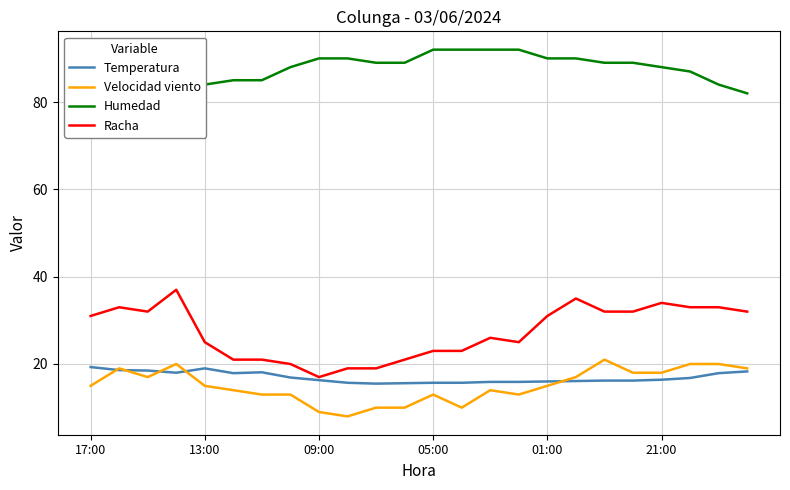

What is the highest value of the Humedad series?

92.0